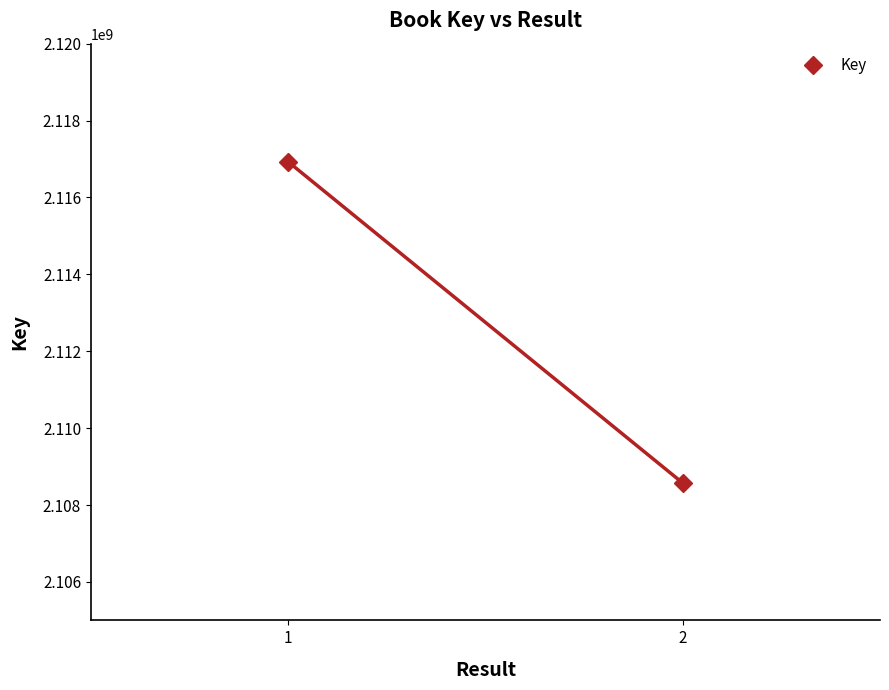

Rank the categories by value from lowest to highest.

2, 1